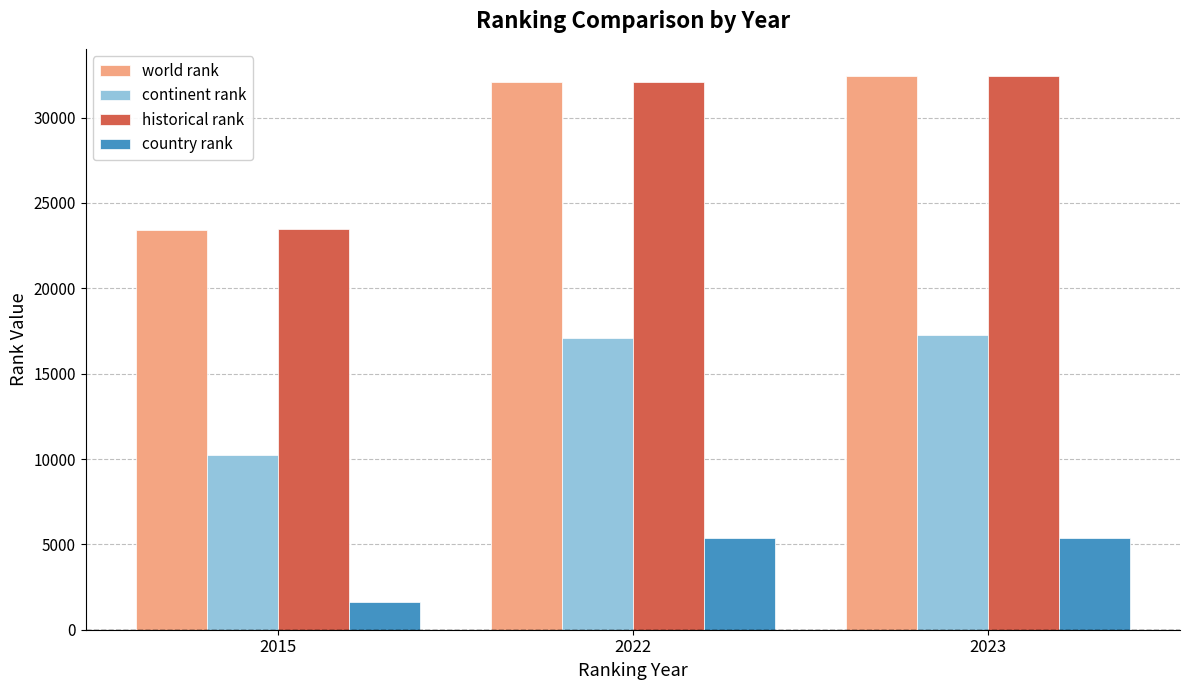

True or false: world rank has a value of 32406 at 2023.

True